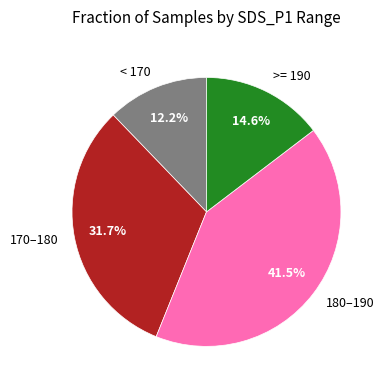

Count the number of slices in the pie.

4